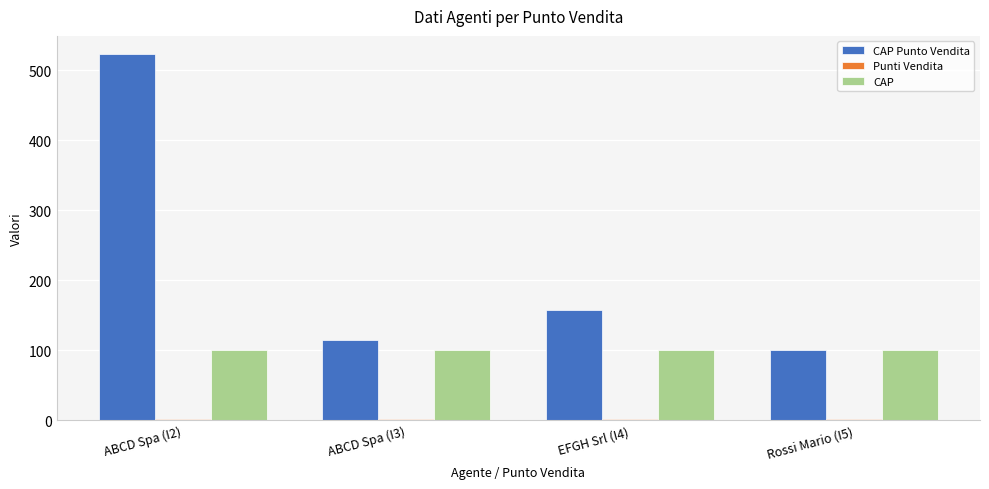

Which series has the largest total across all categories?

CAP Punto Vendita